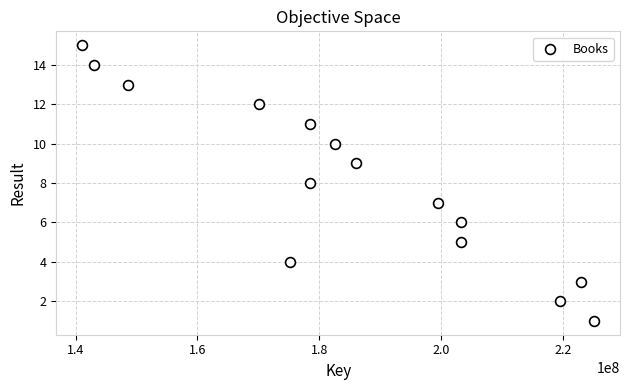

What is the range of X values (max minus min)?

84141376